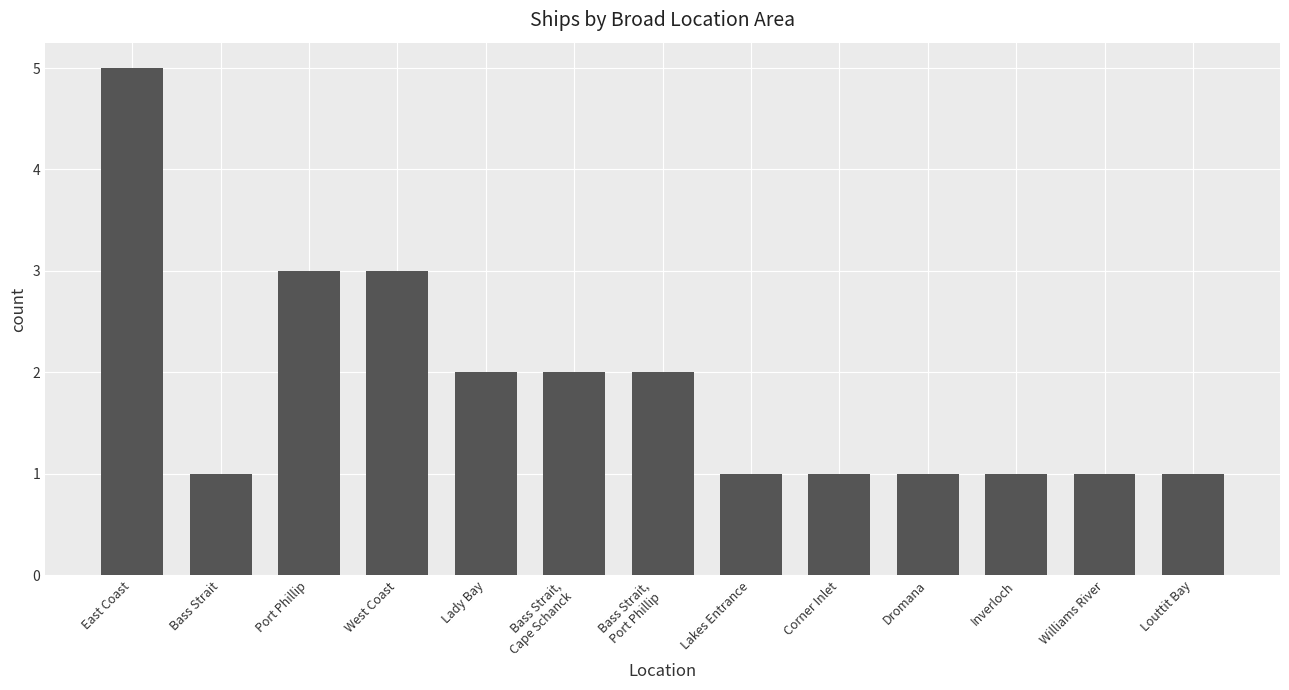

At which category does the chart reach its peak across all series?

East Coast